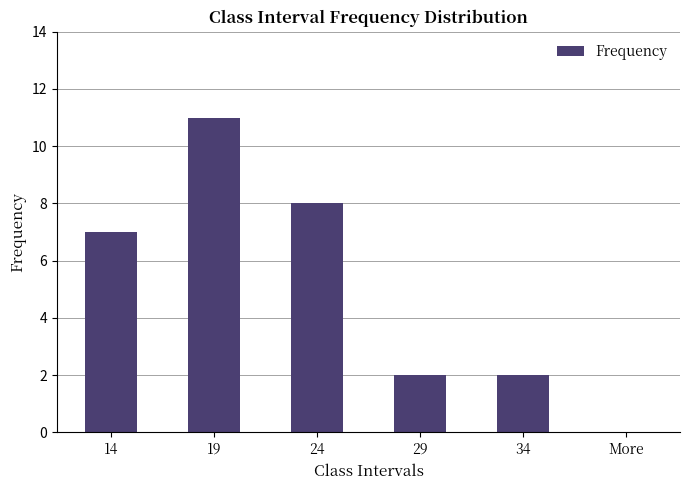

Is it true that the value at 24 is 12?

False